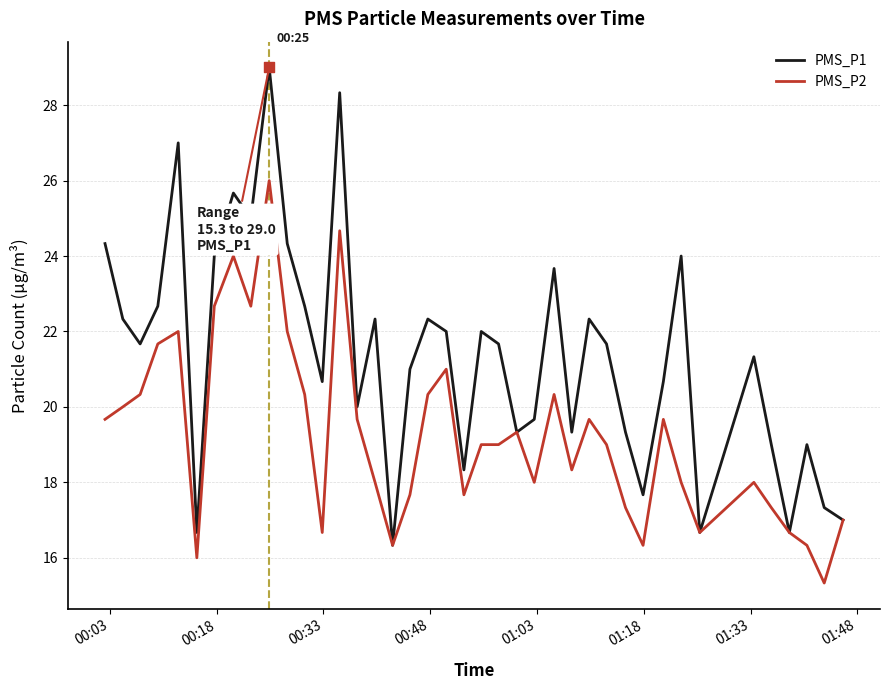

Which series has the largest total across all categories?

PMS_P1